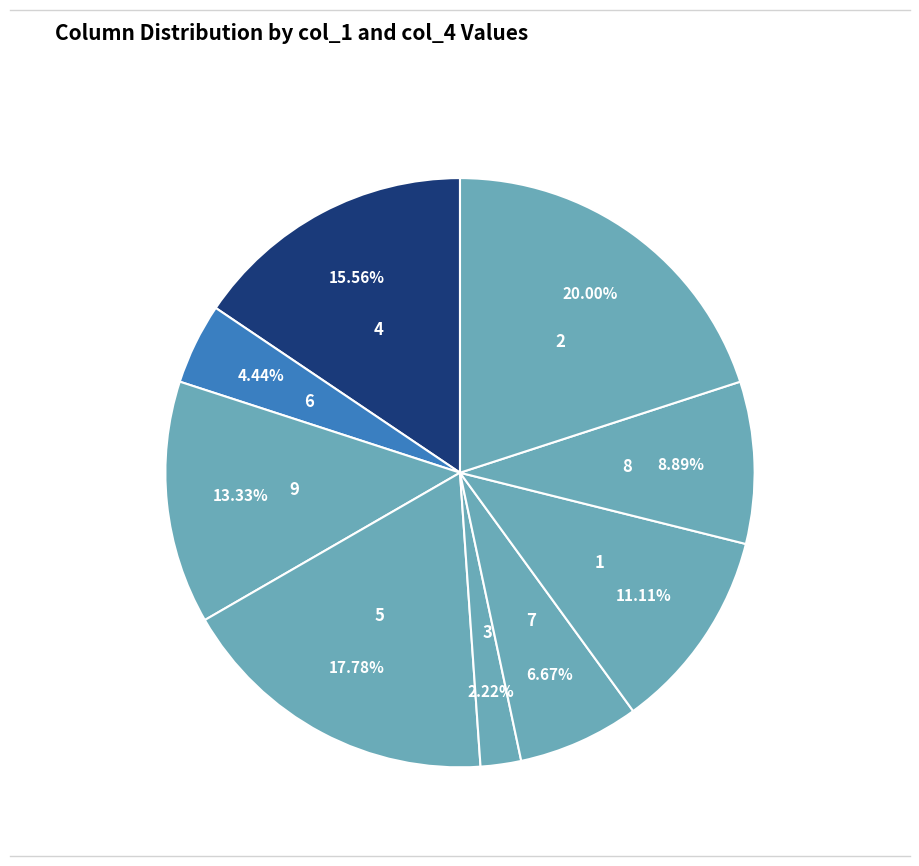

Rank the categories by value from highest to lowest.

2, 5, 4, 9, 1, 8, 7, 6, 3